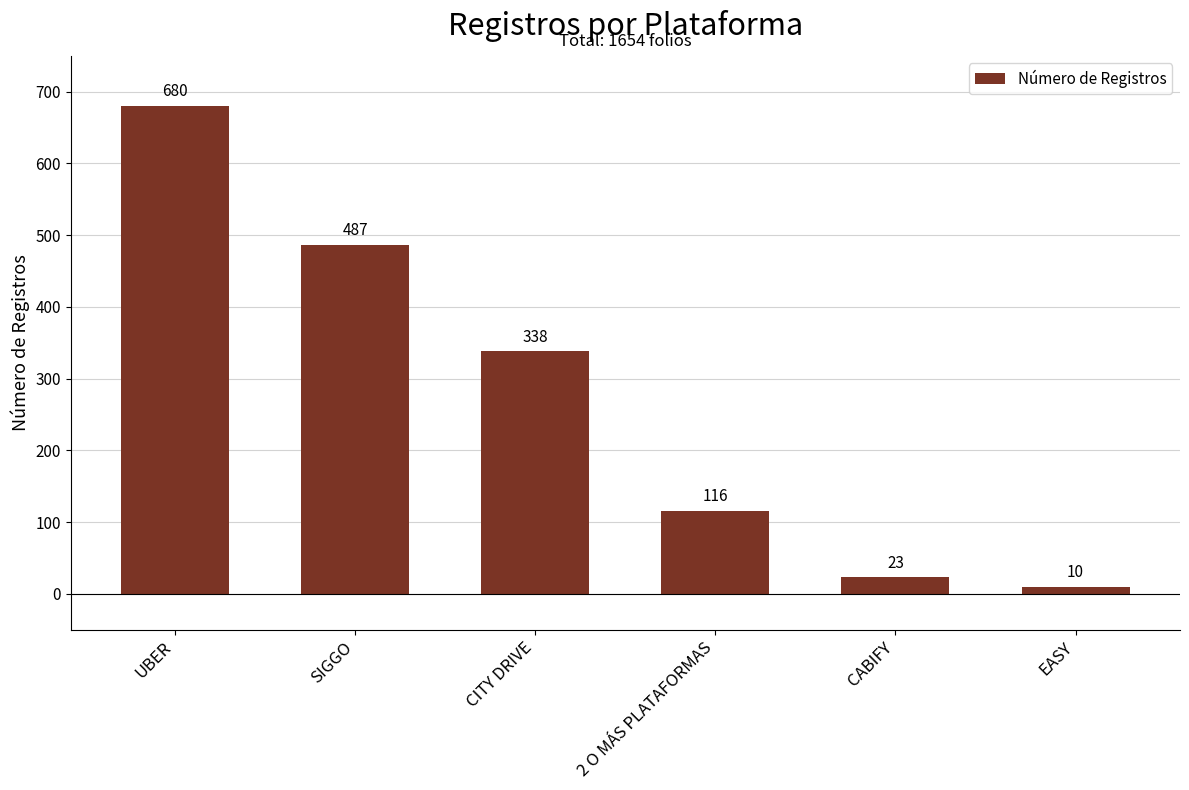

Does the chart contain stacked bars?

No